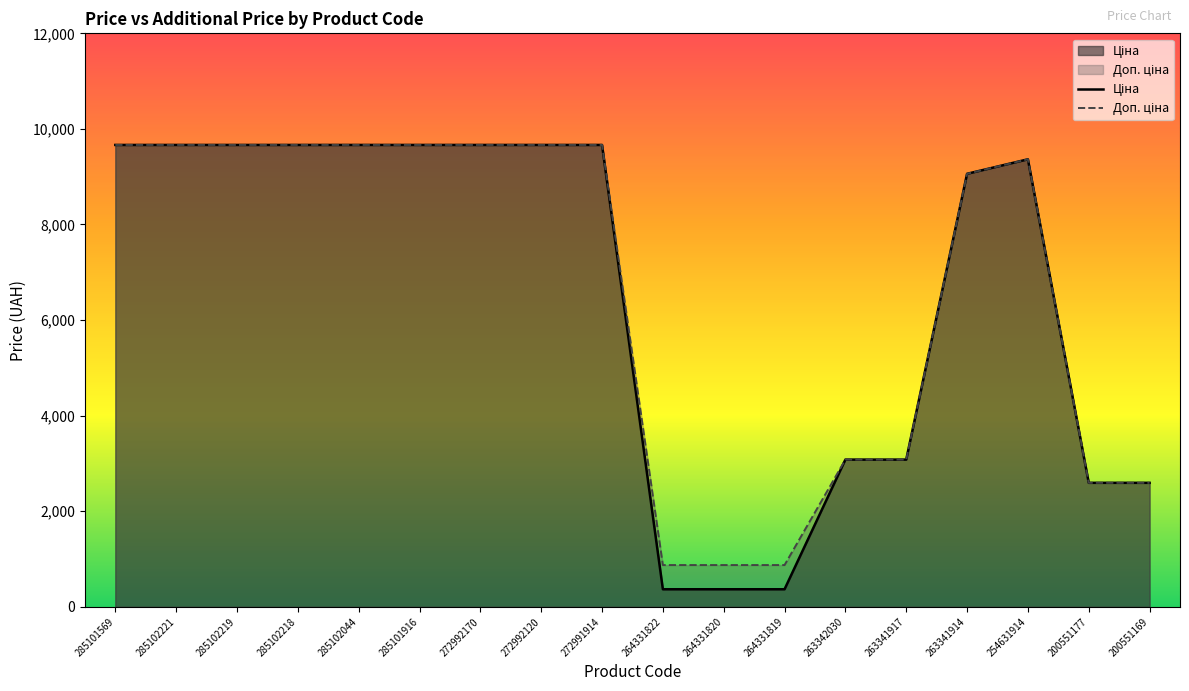

The value of Доп. ціна at 264331822 is 874.0. True or false?

True